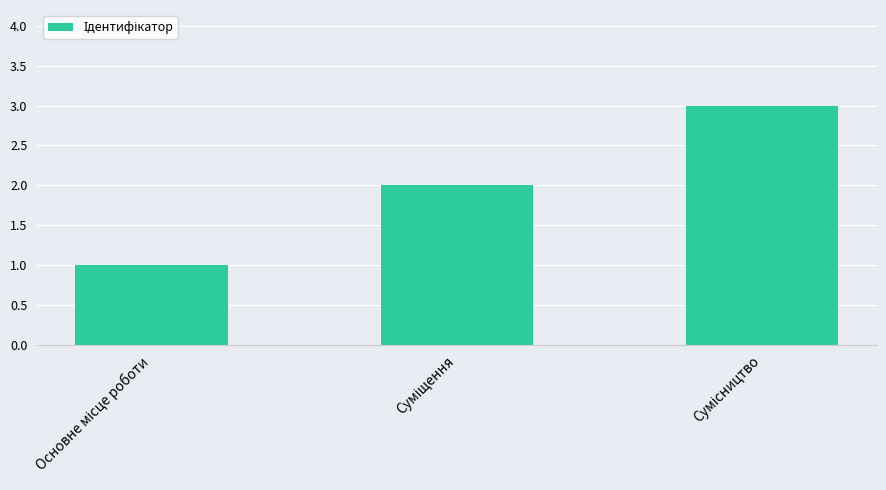

What is the maximum value shown in the chart?

3